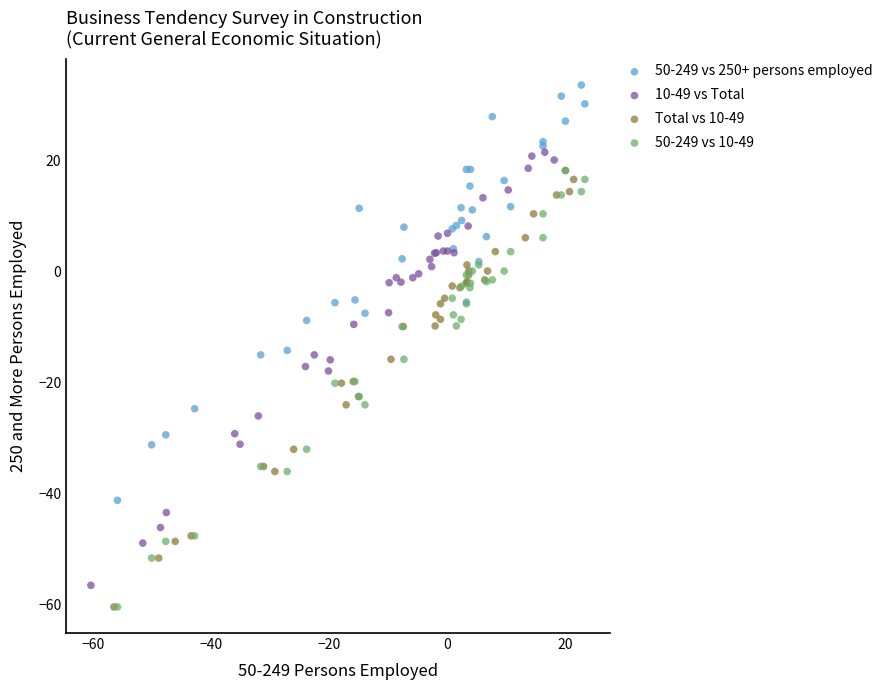

Which series contains the highest Y value?

50-249 vs 250+ persons employed